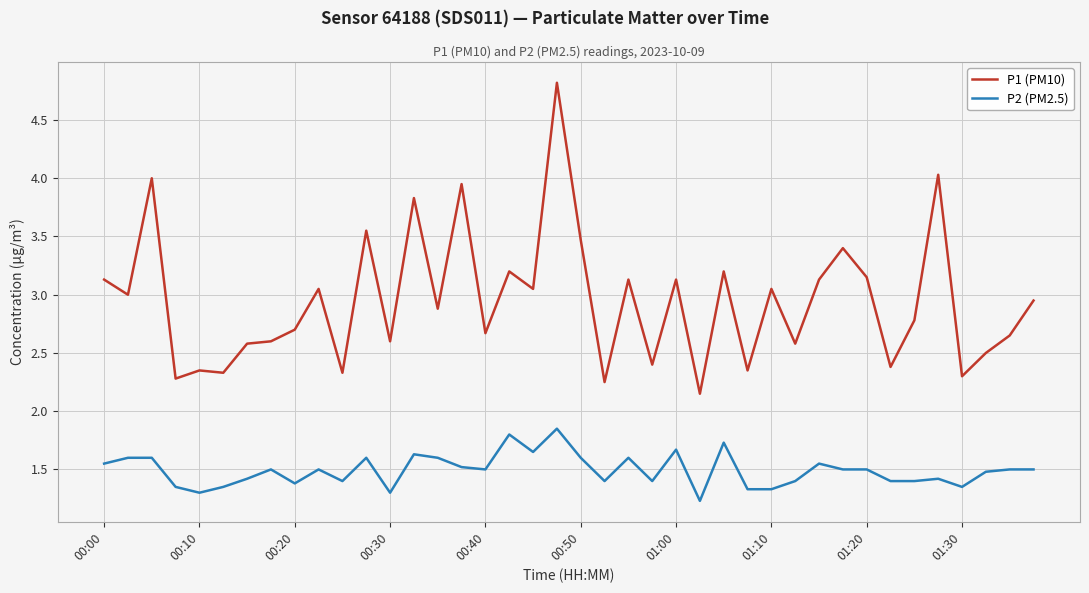

Which series has the largest range (max minus min)?

P1 (PM10)